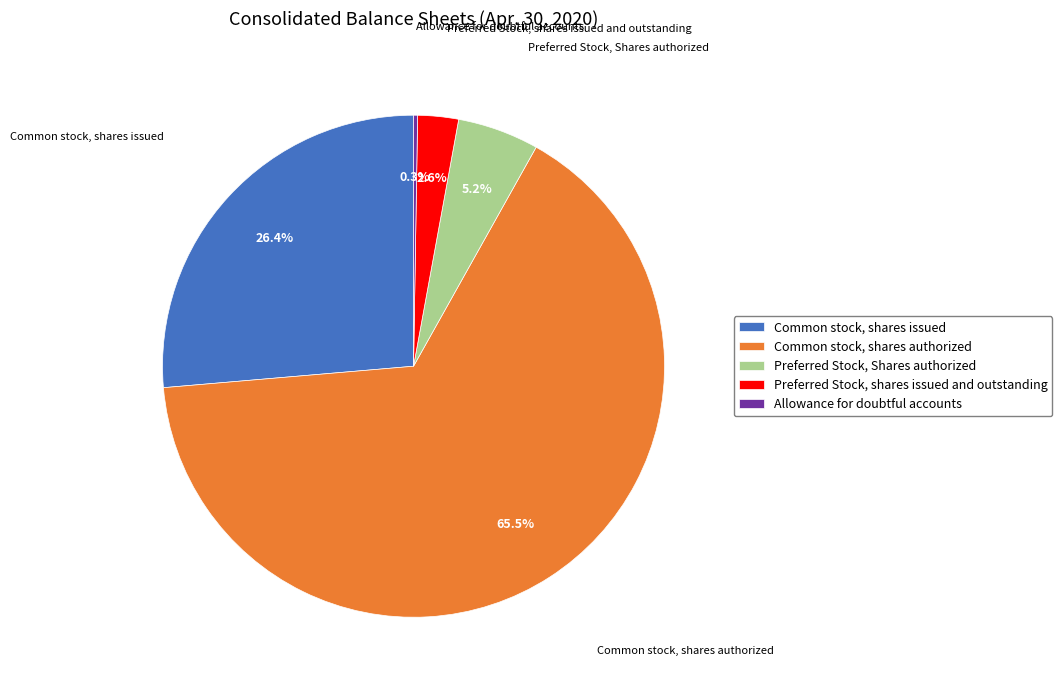

To the nearest percent, what is the combined percentage of Common stock, shares issued and Preferred Stock, shares issued and outstanding?

29%